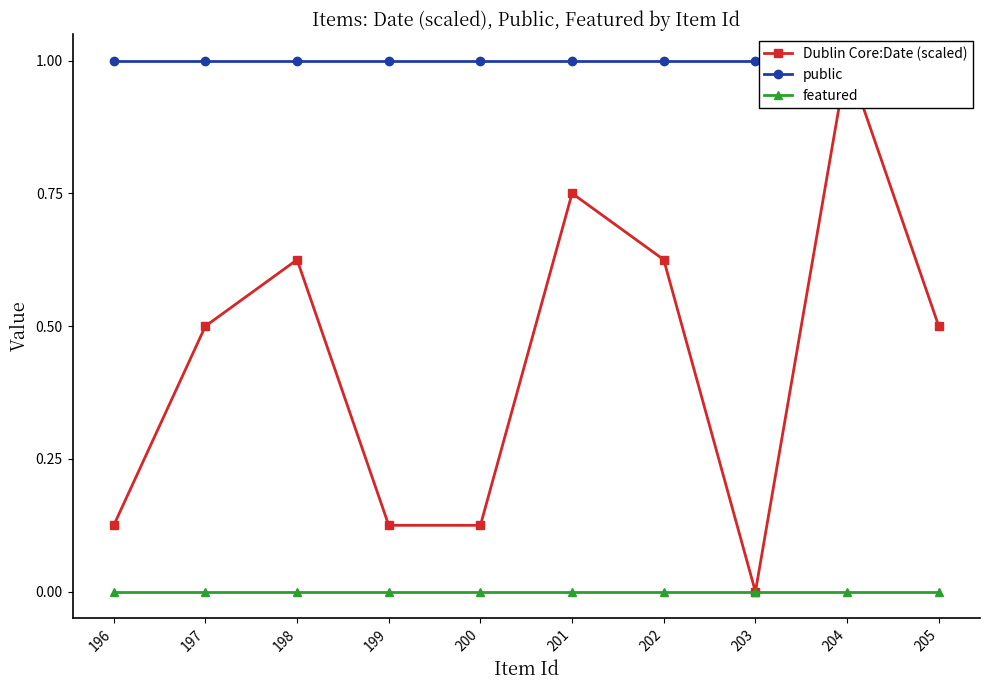

List the series in order of their overall mean, lowest first.

featured, Dublin Core:Date (scaled), public